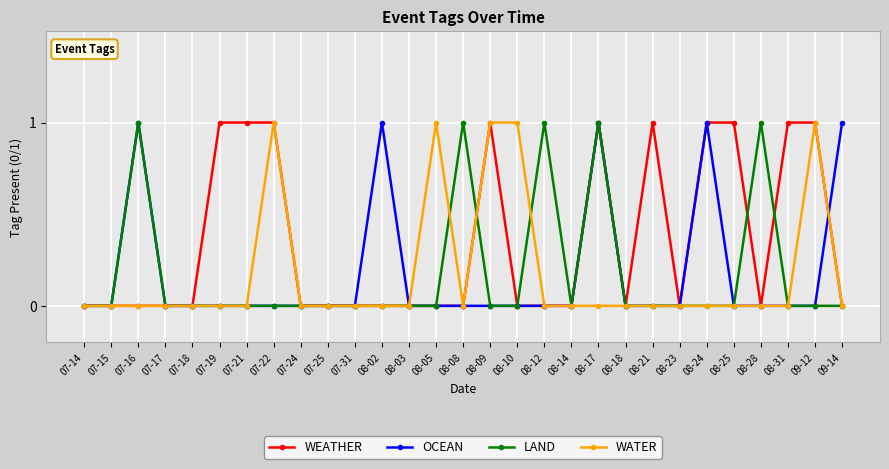

Between 07-21 and 07-25, which series saw the biggest shift?

WEATHER